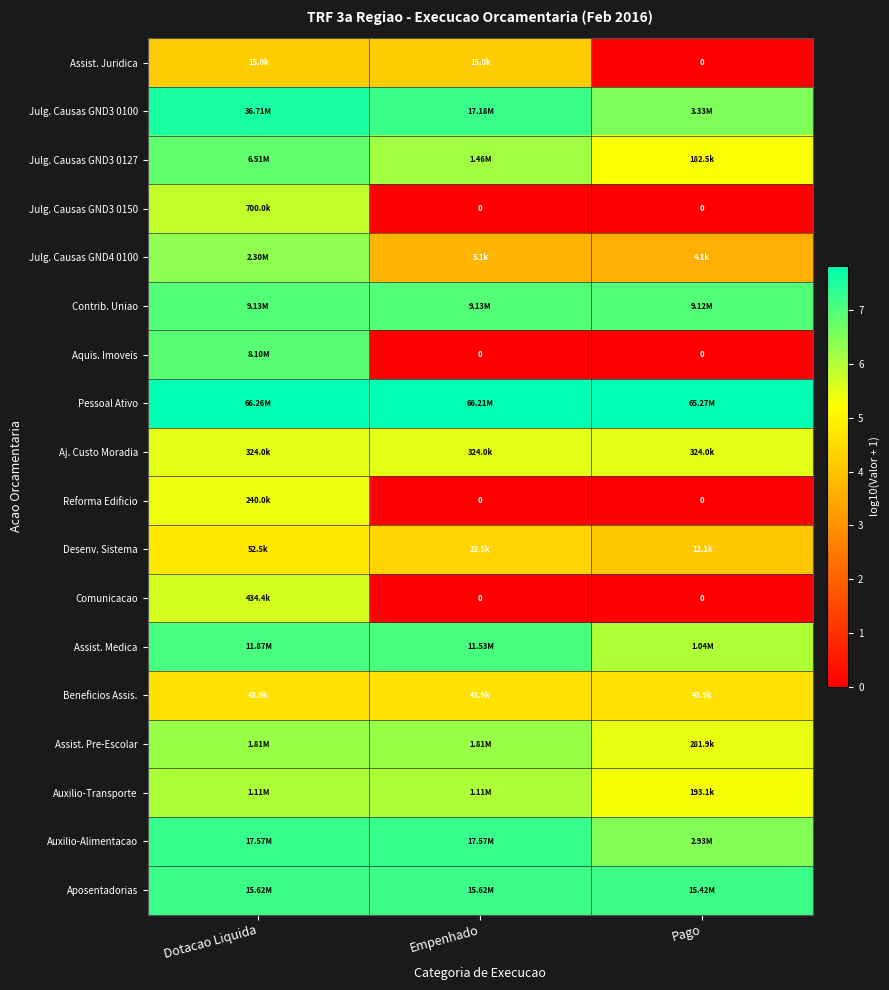

The Aquis. Imoveis series shows 0.0 at Empenhado. True or false?

True